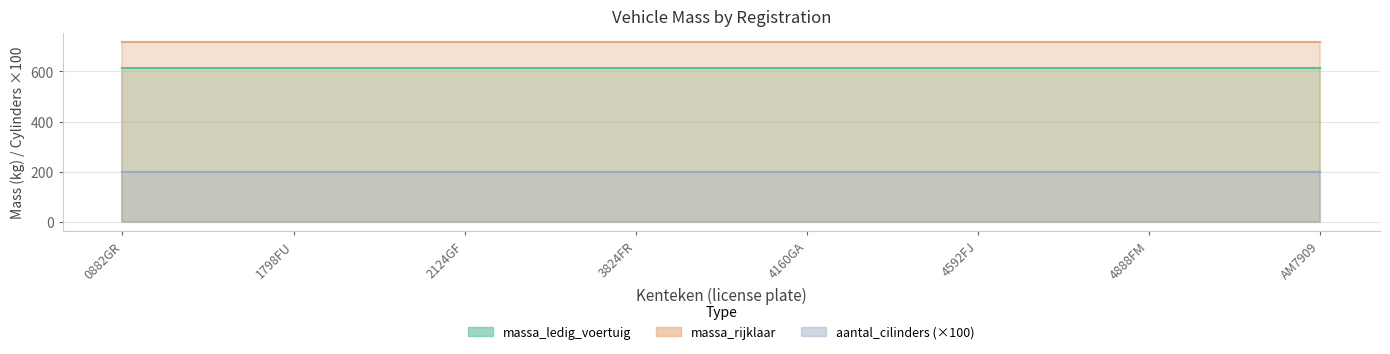

Reading left to right, what are all the values shown in this chart?

massa_ledig_voertuig: 0882GR=615	1798FU=615	2124GF=615	3824FR=615	4160GA=615	4592FJ=615	4888FM=615	AM7909=615
massa_rijklaar: 0882GR=715	1798FU=715	2124GF=715	3824FR=715	4160GA=715	4592FJ=715	4888FM=715	AM7909=715
aantal_cilinders: 0882GR=2	1798FU=2	2124GF=2	3824FR=2	4160GA=2	4592FJ=2	4888FM=2	AM7909=2